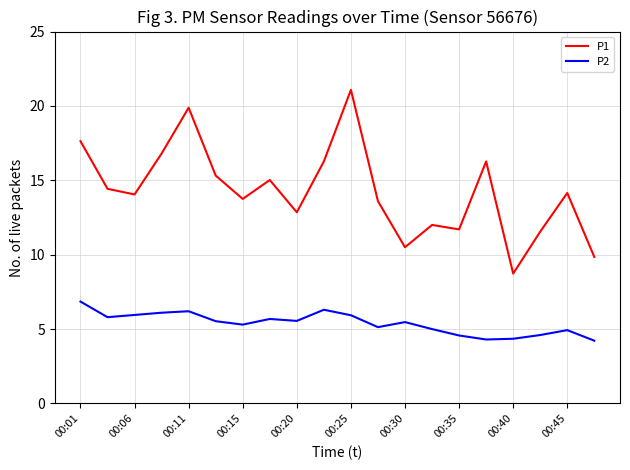

What is the difference between the maximum and minimum values in the P2 series?

2.6